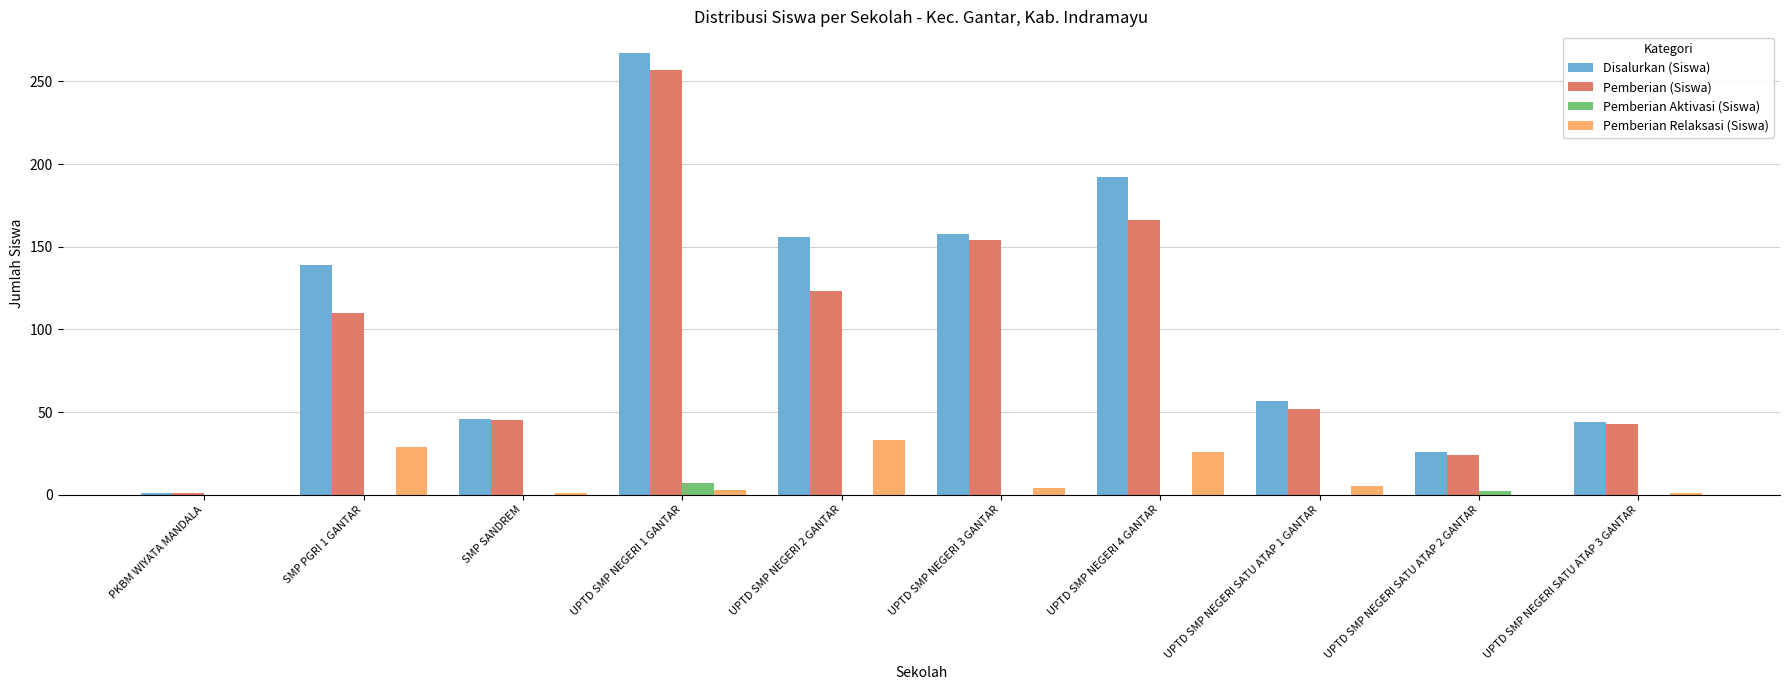

What is the sum of all Pemberian Relaksasi (Siswa) values?

102